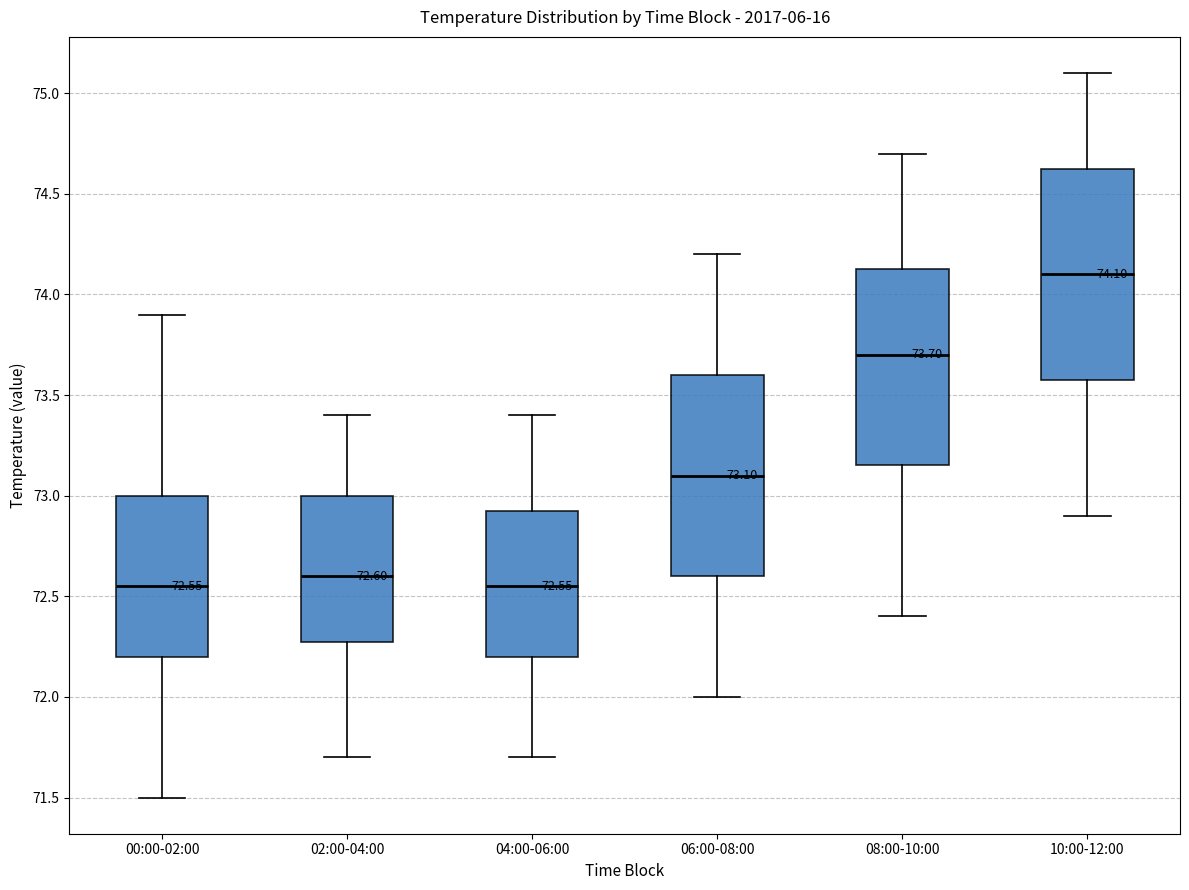

Comparing the boxes themselves (not the whiskers), which one is the tallest?

10:00-12:00